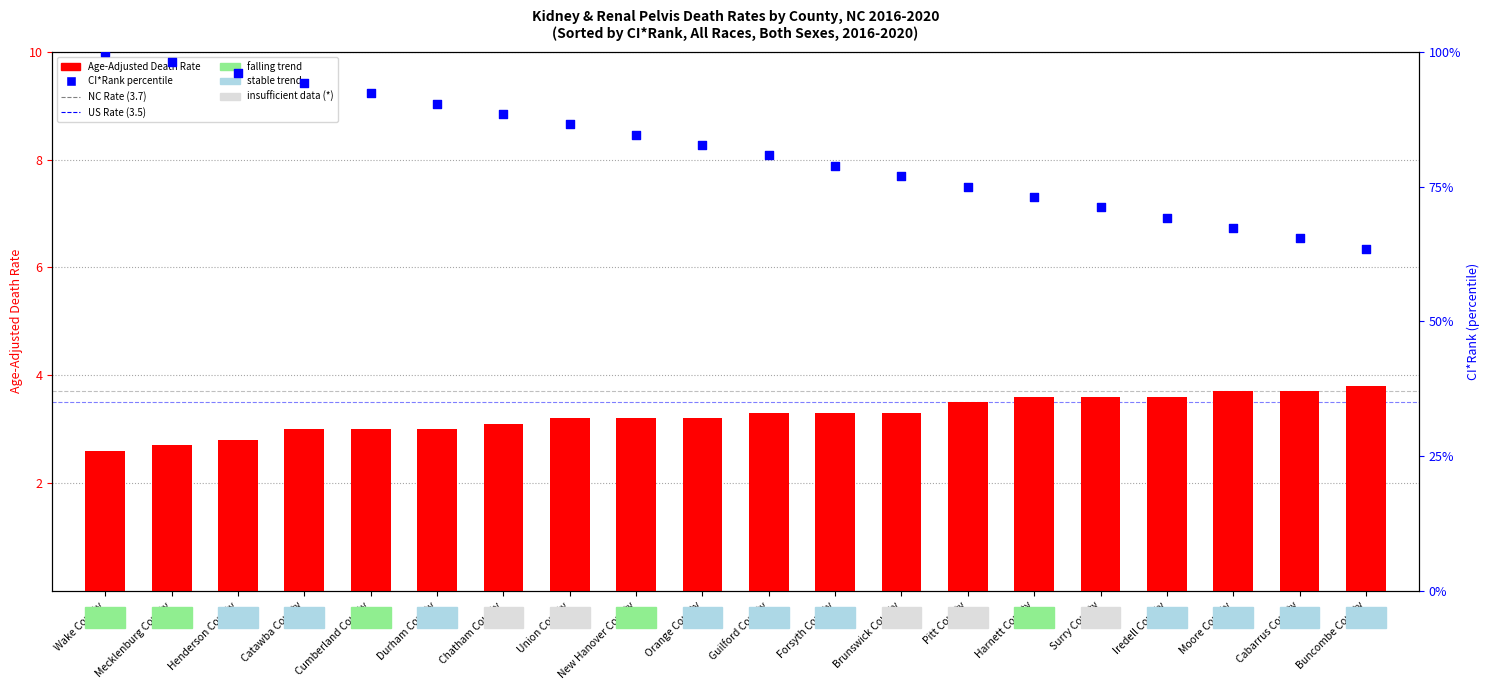

Which series contains the lowest Y value?

Age-Adjusted Death Rate